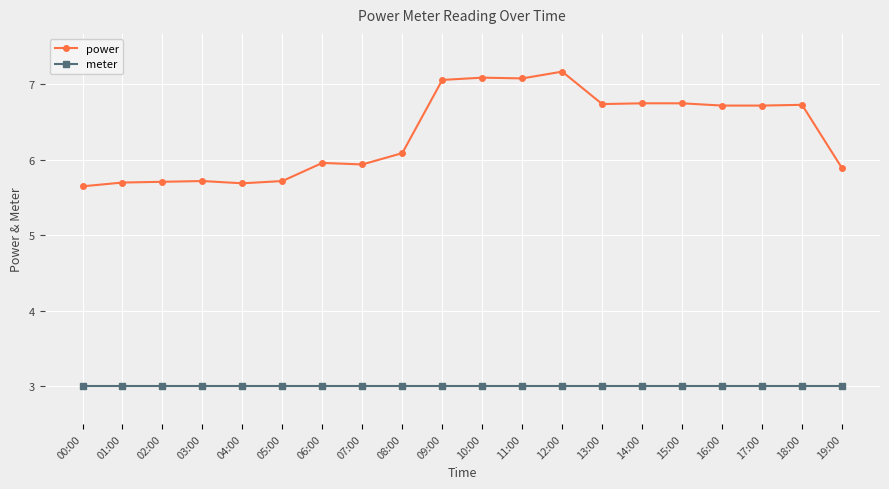

What is the spread (max minus min) of values at 17:00?

3.7